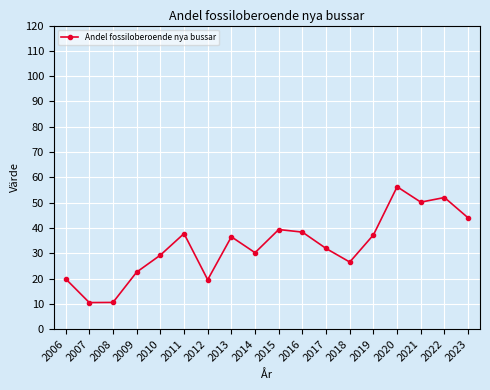

At which category does the chart reach its peak across all series?

2020